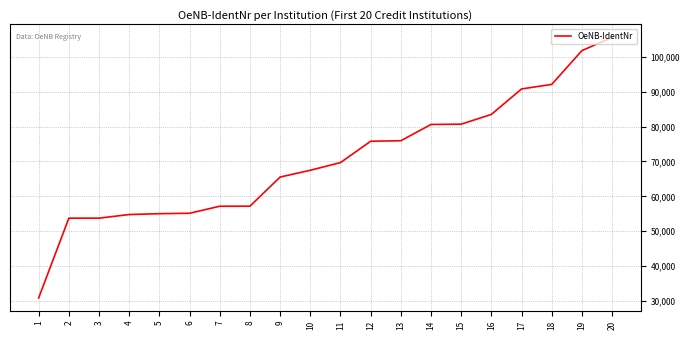

Where is the data nearest to the value 68228?

10